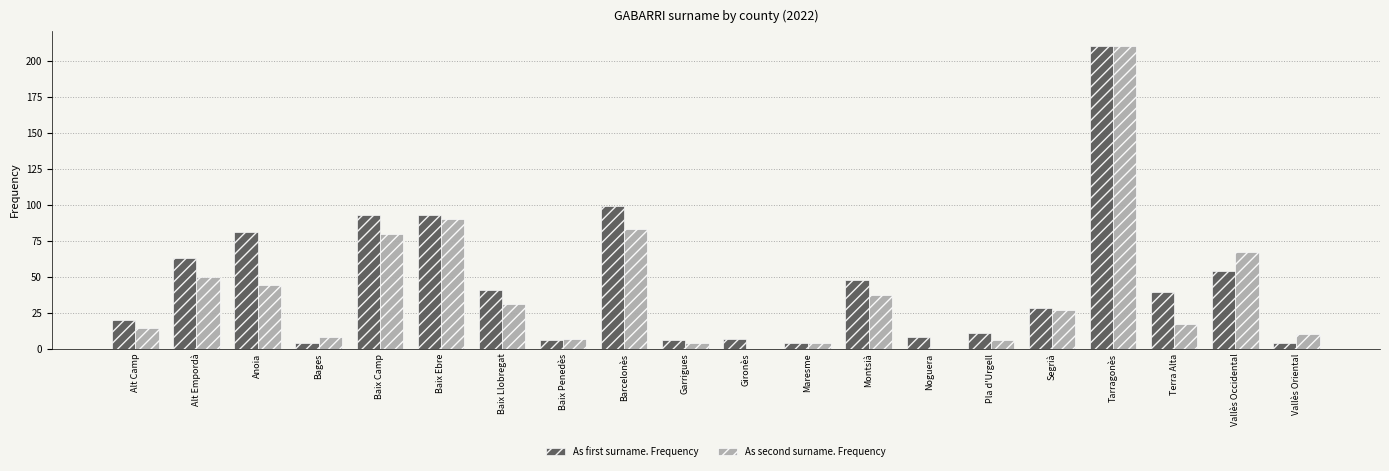

What is the difference between the As first surname. Frequency values at Montsià and Anoia?

33